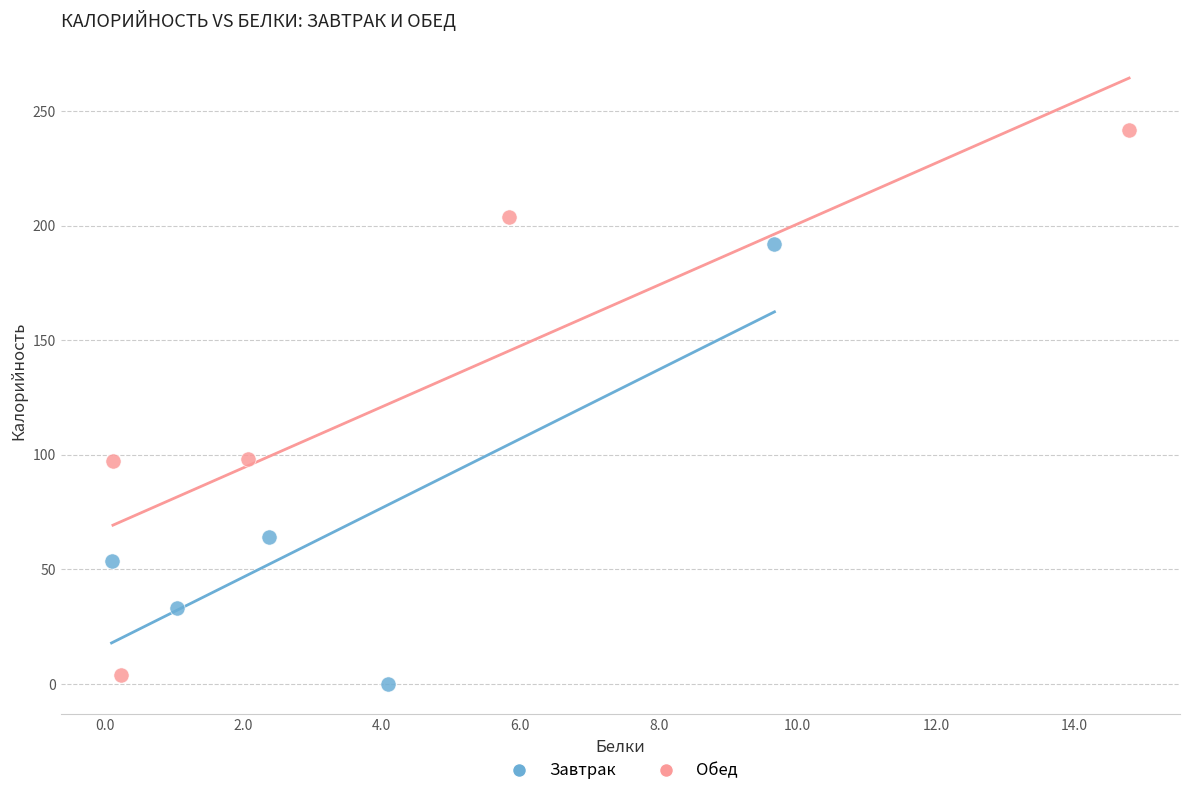

Which series contains the highest Y value?

Обед